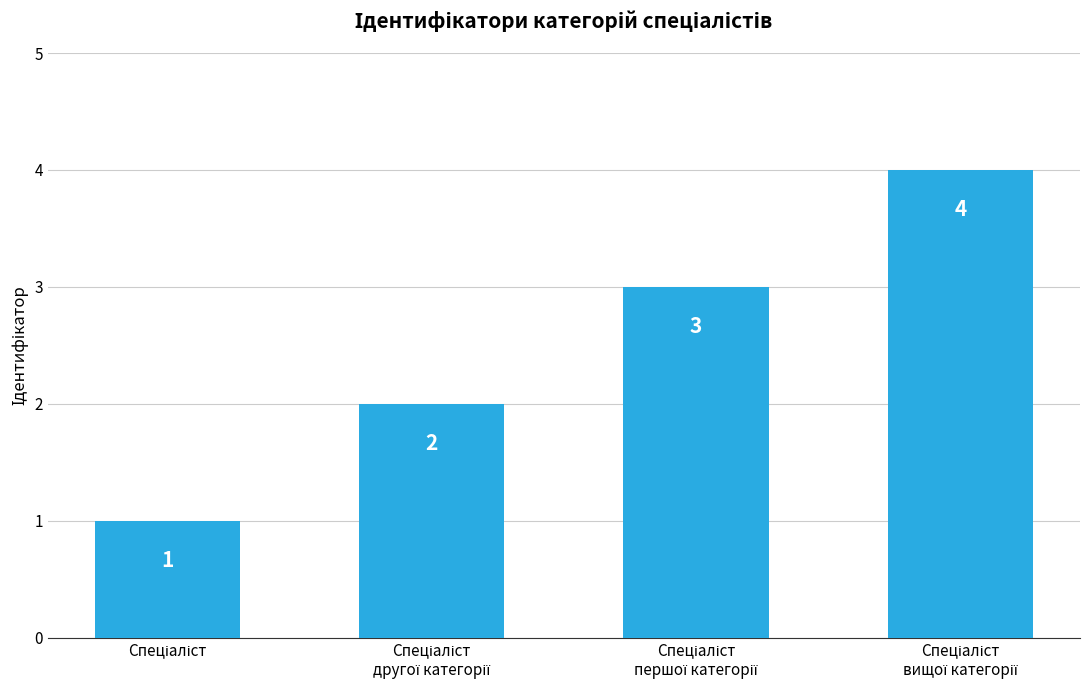

What is the sum of all values?

10